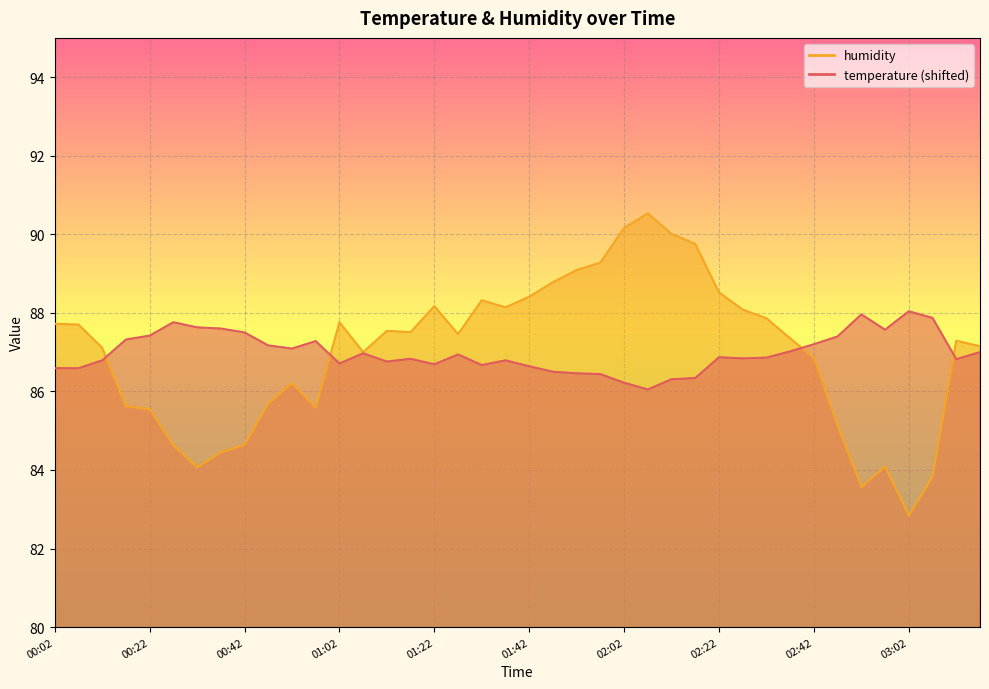

Reading left to right, list all the values displayed in this chart.

temperature: 00:02=86.6	00:07=86.6	00:12=86.8	00:17=87.3	00:22=87.4	00:27=87.8	00:32=87.6	00:37=87.6	00:42=87.5	00:47=87.2	00:52=87.1	00:57=87.3	01:02=86.7	01:07=87.0	01:12=86.8	01:17=86.8	01:22=86.7	01:27=86.9	01:32=86.7	01:37=86.8	01:42=86.6	01:47=86.5	01:52=86.5	01:57=86.4	02:02=86.2	02:07=86.0	02:12=86.3	02:17=86.3	02:22=86.9	02:27=86.8	02:32=86.9	02:37=87.0	02:42=87.2	02:47=87.4	02:52=88.0	02:57=87.6	03:02=88.0	03:07=87.9	03:12=86.8	03:17=87.0
humidity: 00:02=87.7	00:07=87.7	00:12=87.1	00:17=85.6	00:22=85.5	00:27=84.6	00:32=84.1	00:37=84.5	00:42=84.6	00:47=85.7	00:52=86.2	00:57=85.6	01:02=87.8	01:07=87.0	01:12=87.5	01:17=87.5	01:22=88.2	01:27=87.5	01:32=88.3	01:37=88.1	01:42=88.4	01:47=88.8	01:52=89.1	01:57=89.3	02:02=90.2	02:07=90.5	02:12=90.0	02:17=89.8	02:22=88.5	02:27=88.1	02:32=87.9	02:37=87.3	02:42=86.8	02:47=85.1	02:52=83.6	02:57=84.1	03:02=82.8	03:07=83.8	03:12=87.3	03:17=87.2